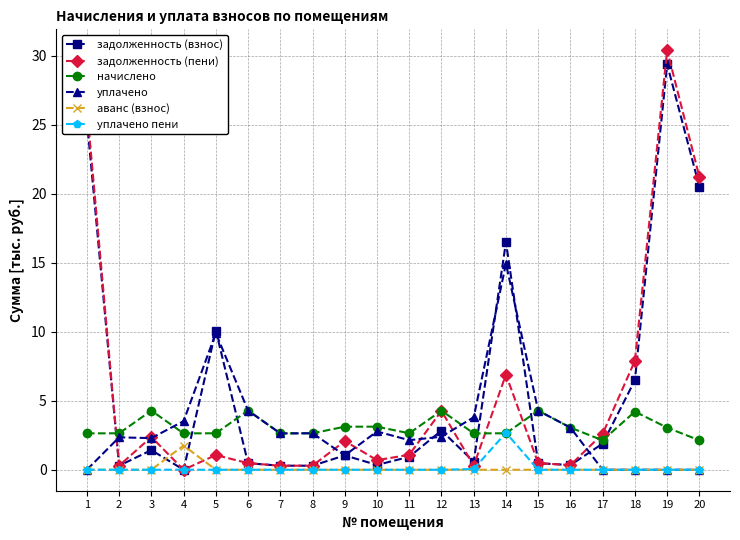

The value of уплачено пени at 7 is 0.0. True or false?

True